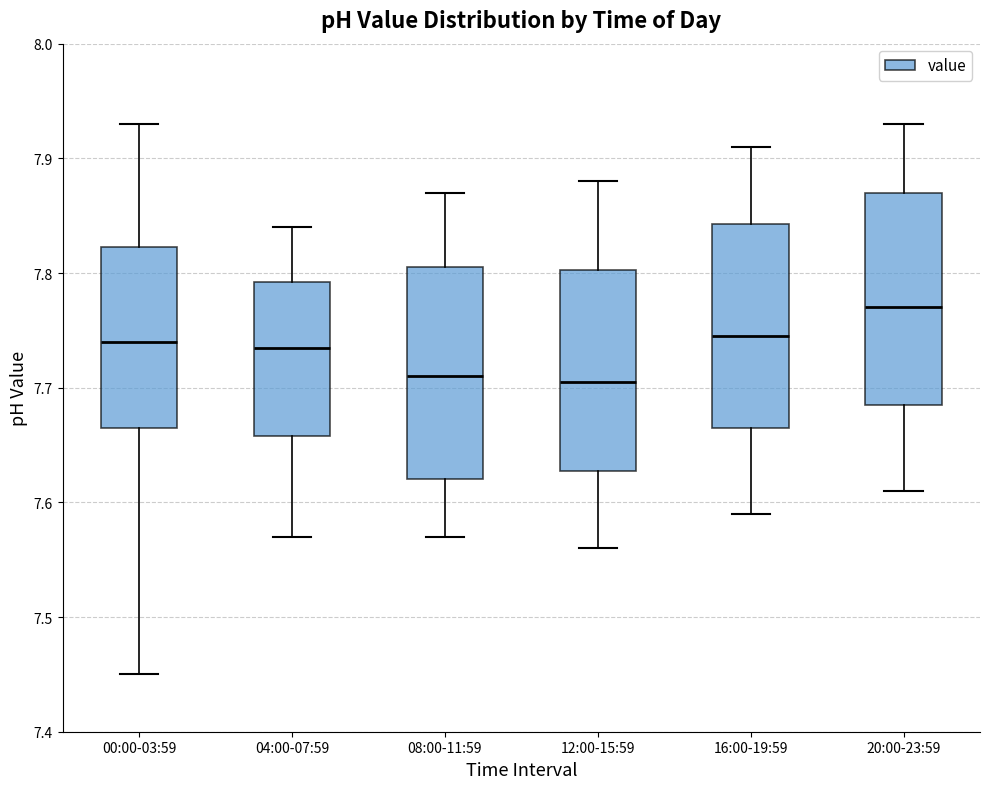

Reading left to right, read every box against the y-axis: the position of its median line, the range the box covers, and the ends of its whiskers. The values are not printed on the chart, so give them approximately, as read against the axis.

00:00-03:59: median 7.74, box 7.67 to 7.82, whiskers 7.45 to 7.93
04:00-07:59: median 7.74, box 7.66 to 7.79, whiskers 7.57 to 7.84
08:00-11:59: median 7.71, box 7.62 to 7.81, whiskers 7.57 to 7.87
12:00-15:59: median 7.71, box 7.63 to 7.80, whiskers 7.56 to 7.88
16:00-19:59: median 7.75, box 7.67 to 7.84, whiskers 7.59 to 7.91
20:00-23:59: median 7.77, box 7.69 to 7.87, whiskers 7.61 to 7.93